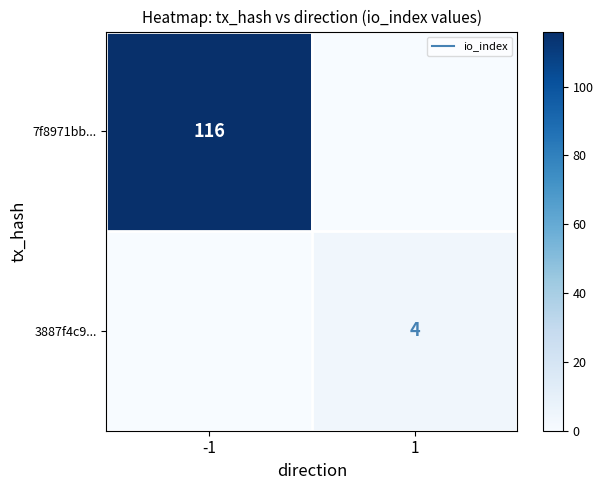

At 1, list the series in order from largest to smallest.

3887f4c9..., 7f8971bb...